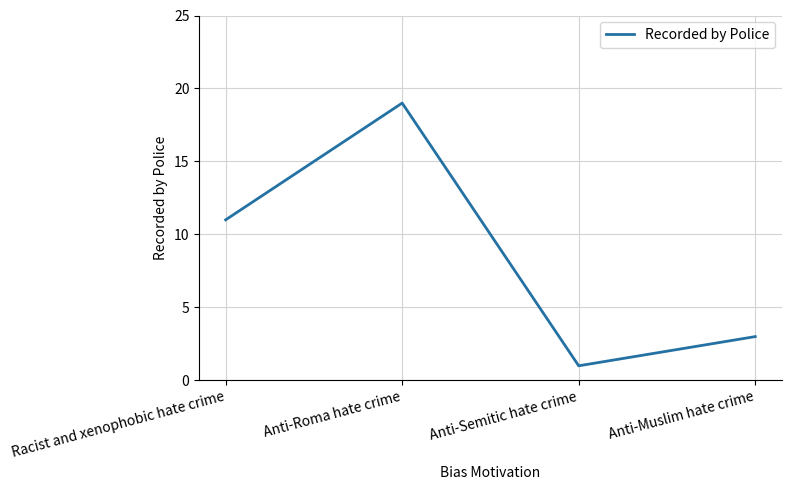

How many series are shown in this chart?

1